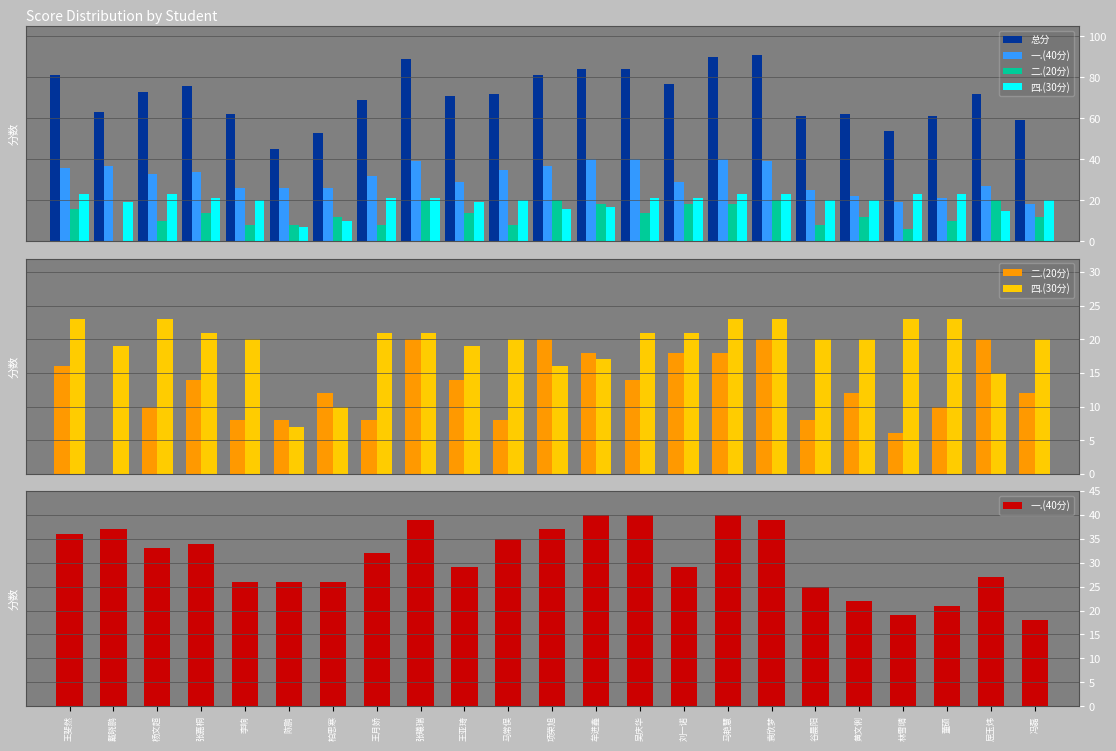

How many distinct data groups are displayed?

4